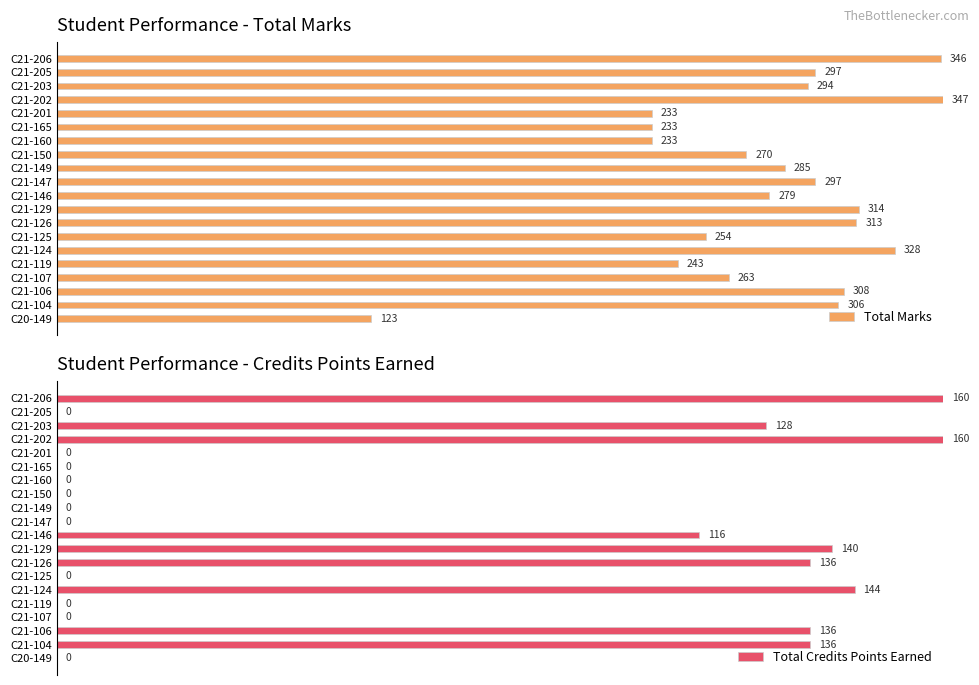

What is the difference between the second highest and minimum values in the Total Credits Points Earned series?

100.0